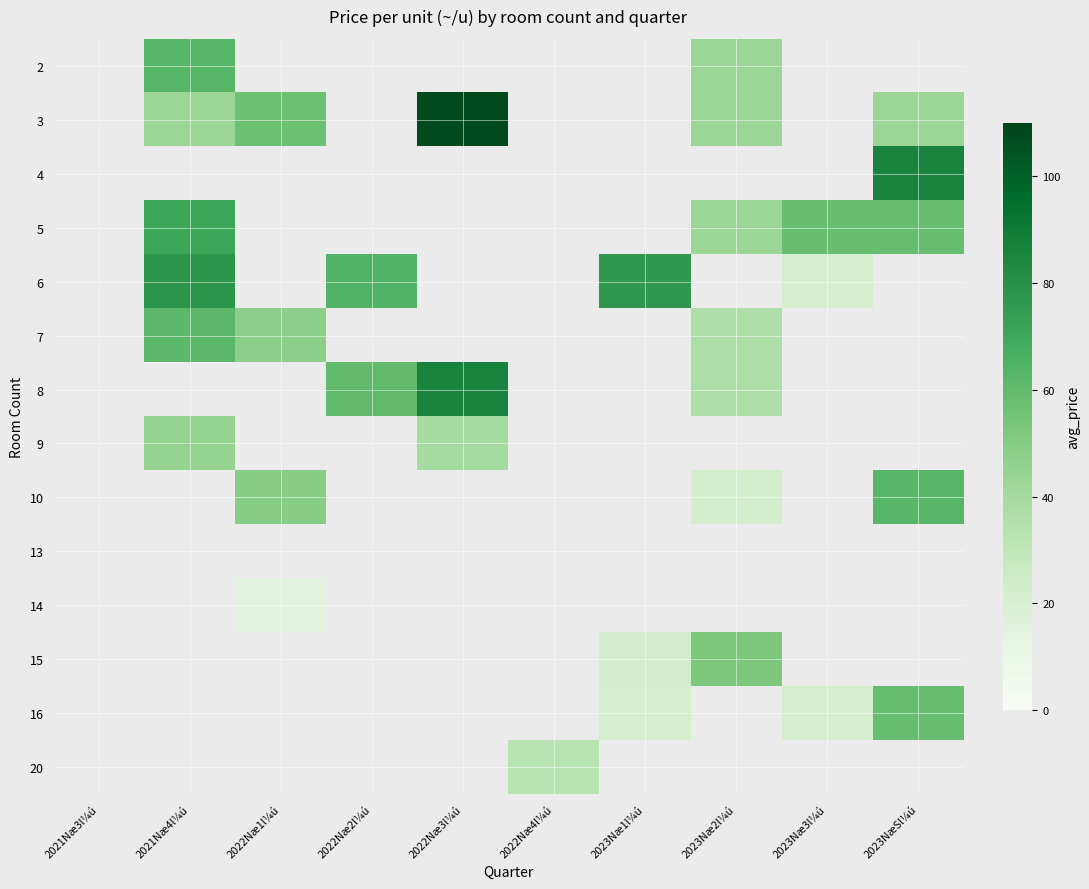

At how many categories does at least one series exceed 83?

2